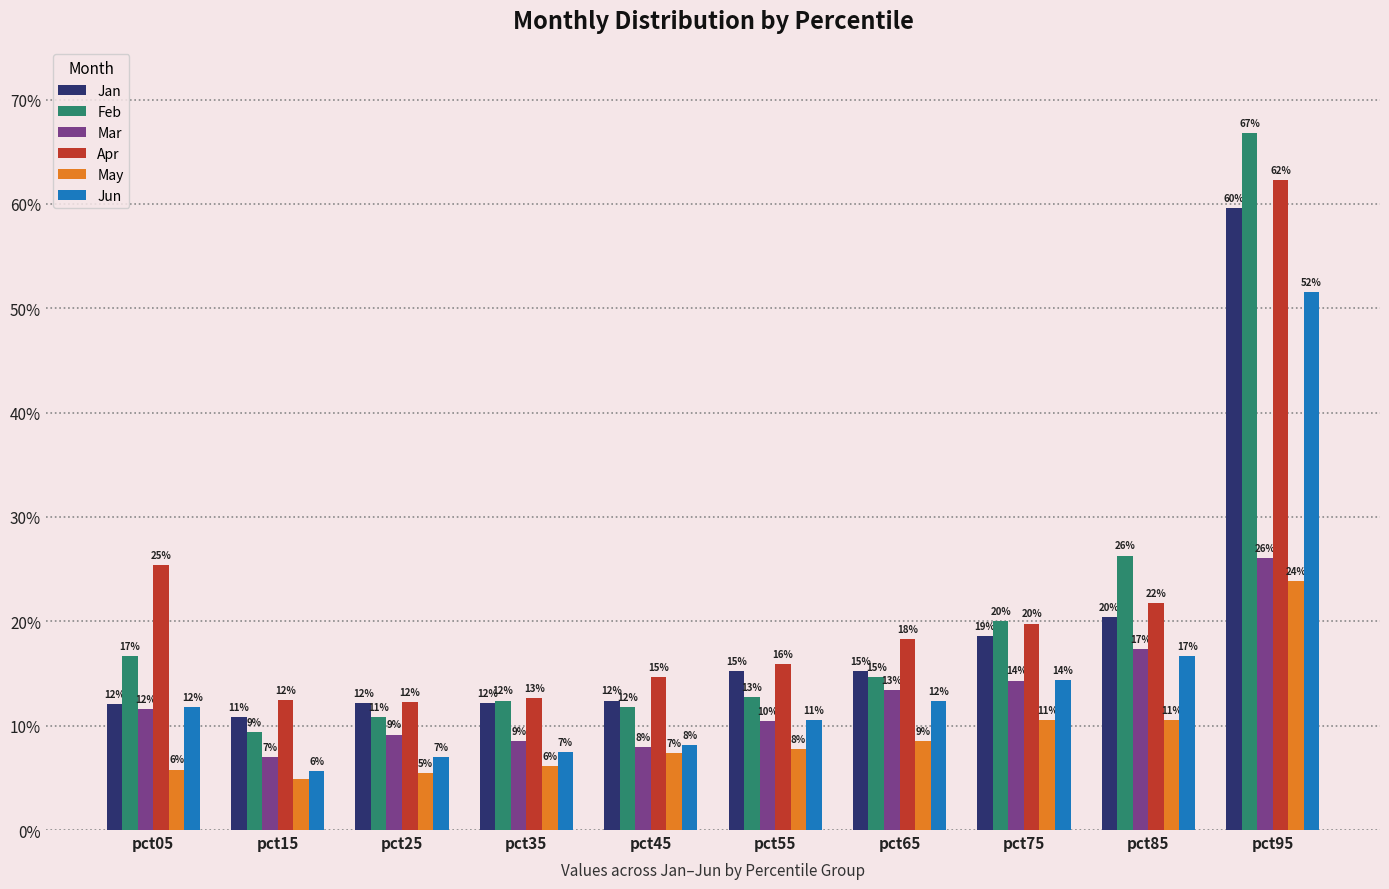

Is it true that Jun equals 0.2 at pct75?

False